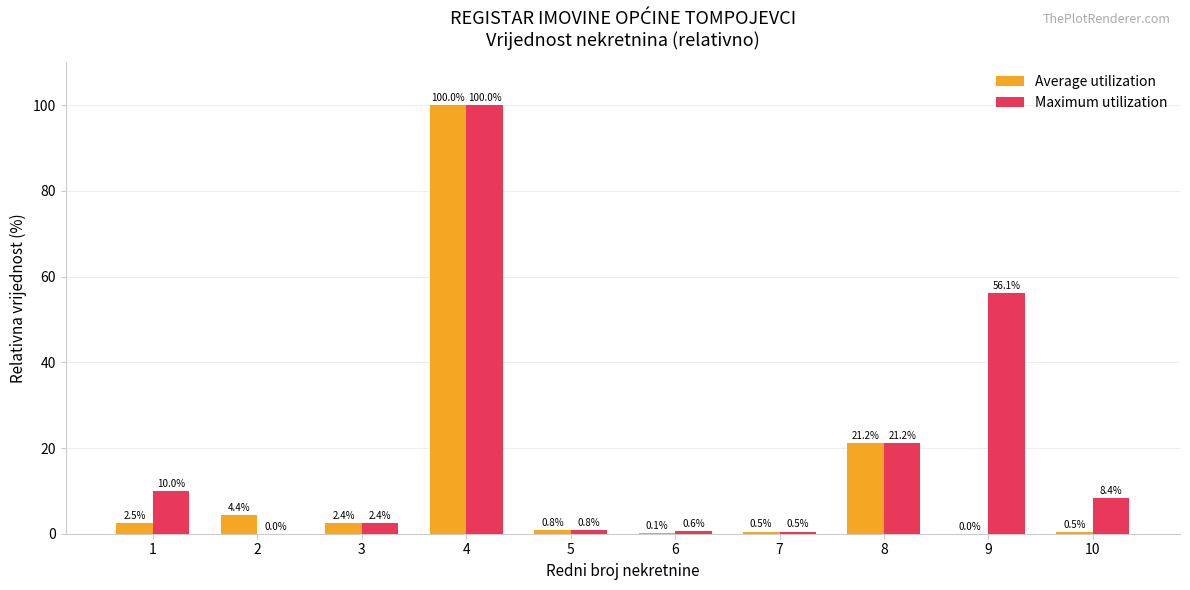

How many data points in Maximum utilization are above 8?

5